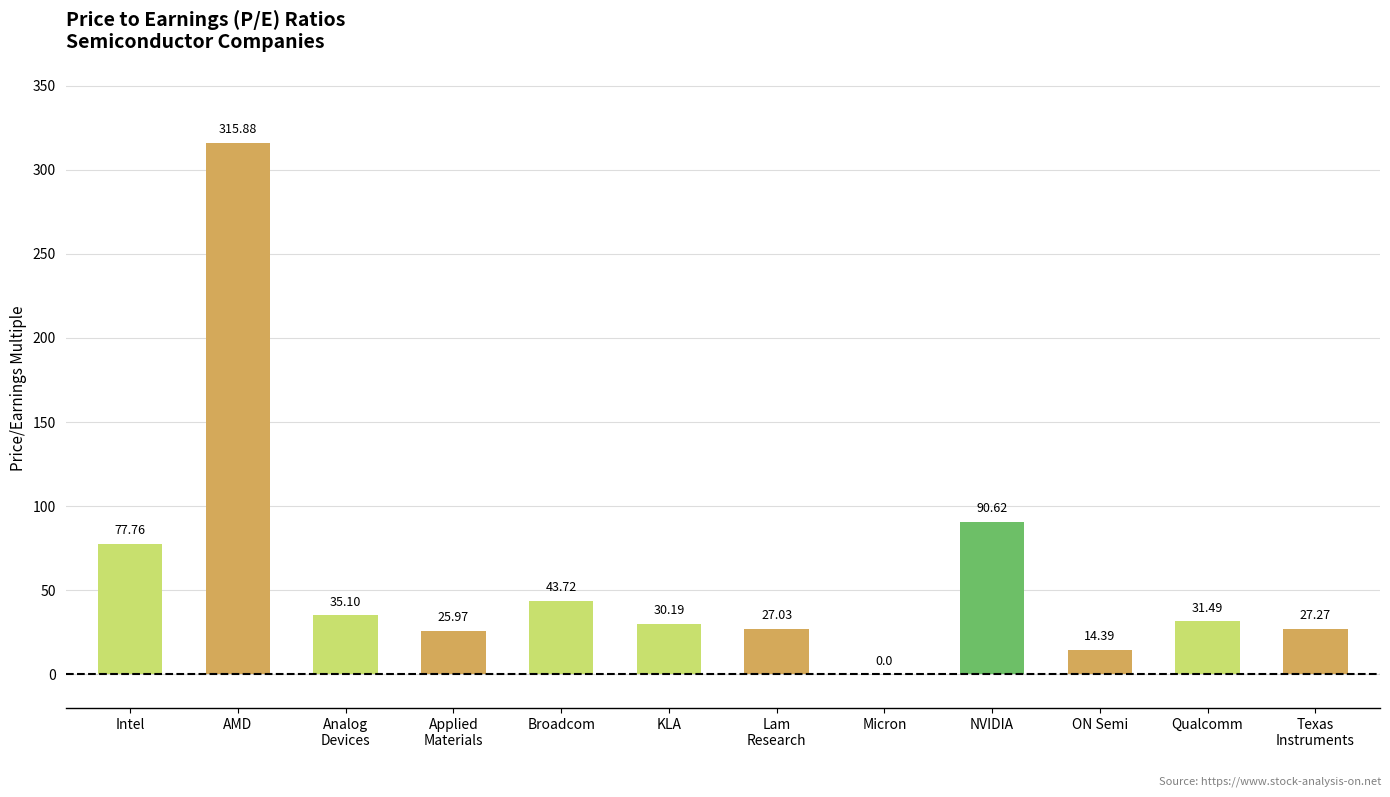

Reading left to right, transcribe all the data shown in this chart.

Intel=77.8	AMD=315.9	Analog
Devices=35.1	Applied
Materials=26.0	Broadcom=43.7	KLA=30.2	Lam
Research=27.0	Micron=0.0	NVIDIA=90.6	ON Semi=14.4	Qualcomm=31.5	Texas
Instruments=27.3